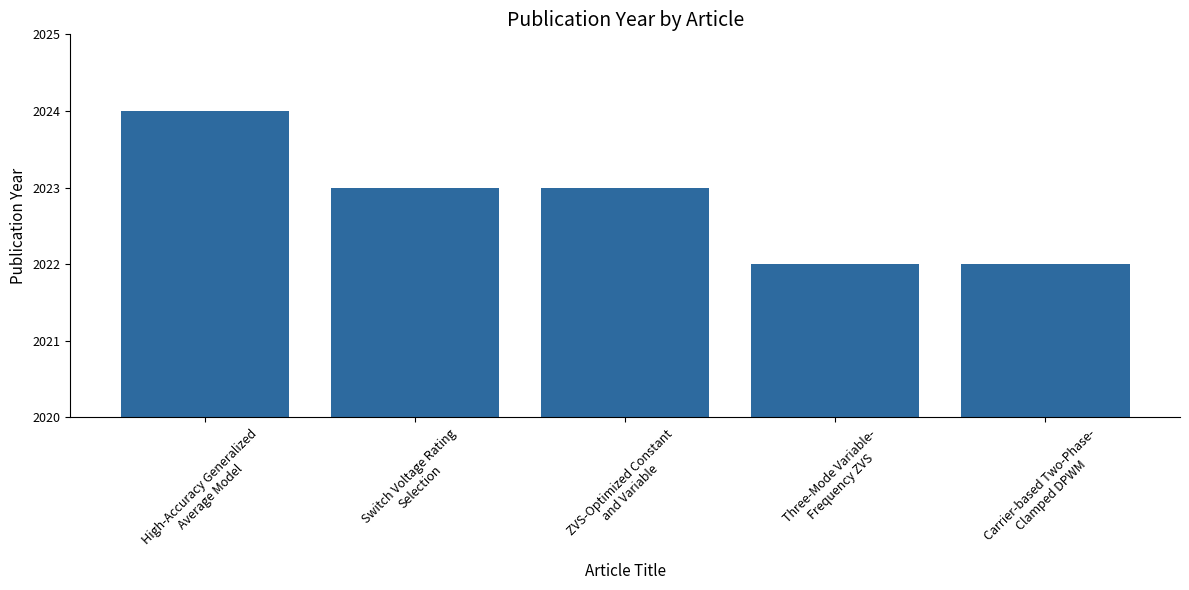

Which category has the highest value across all series?

High-Accuracy Generalized
Average Model